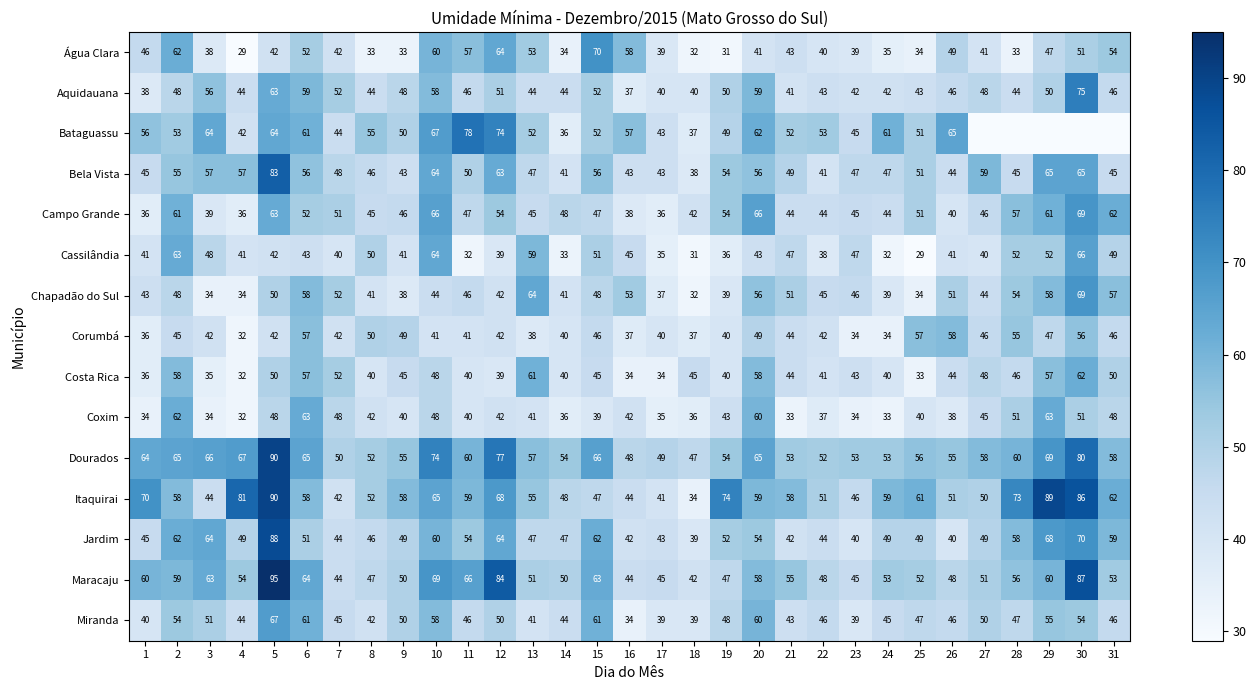

List the labels in order of Campo Grande value, smallest first.

1, 4, 17, 16, 3, 26, 18, 21, 22, 24, 8, 13, 23, 9, 27, 11, 15, 14, 7, 25, 6, 12, 19, 28, 2, 29, 31, 5, 10, 20, 30